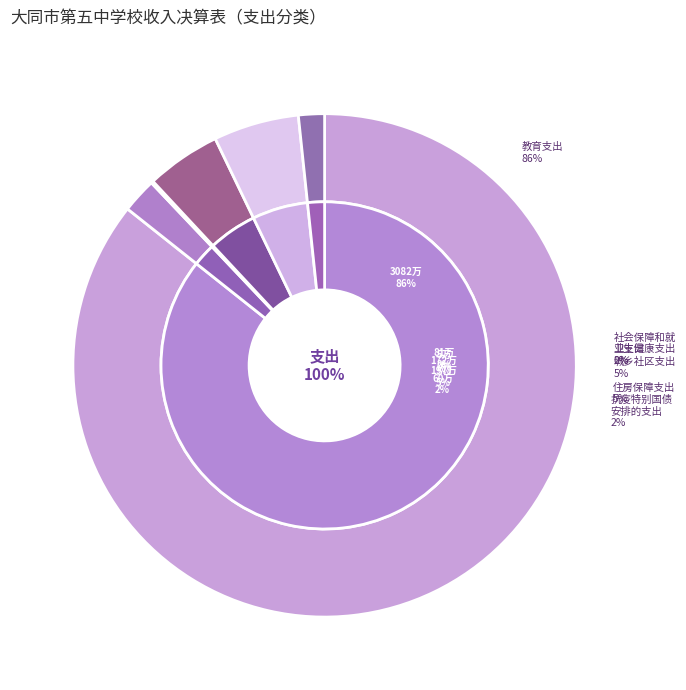

Combined, do 住房保障支出 and 城乡社区支出 account for over 50%?

No